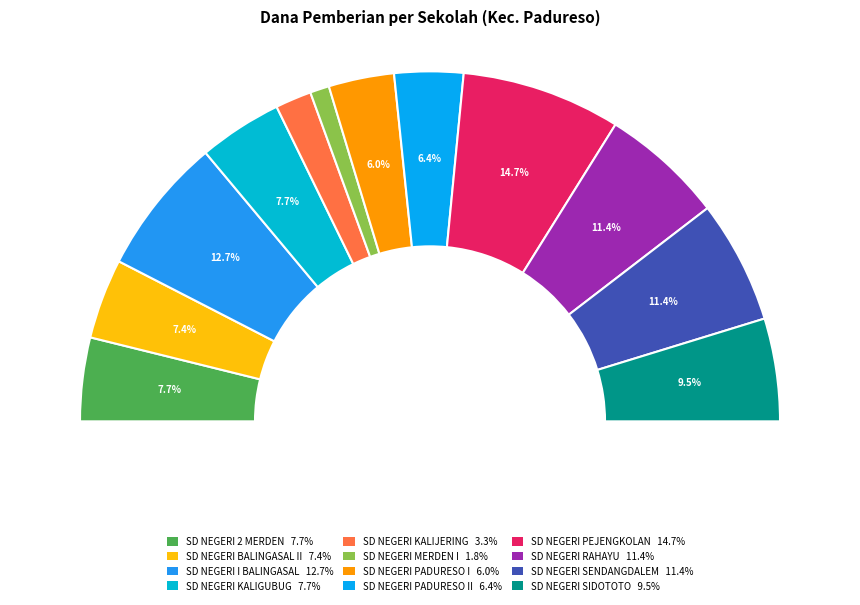

What is the largest slice in the pie chart?

SD NEGERI PEJENGKOLAN